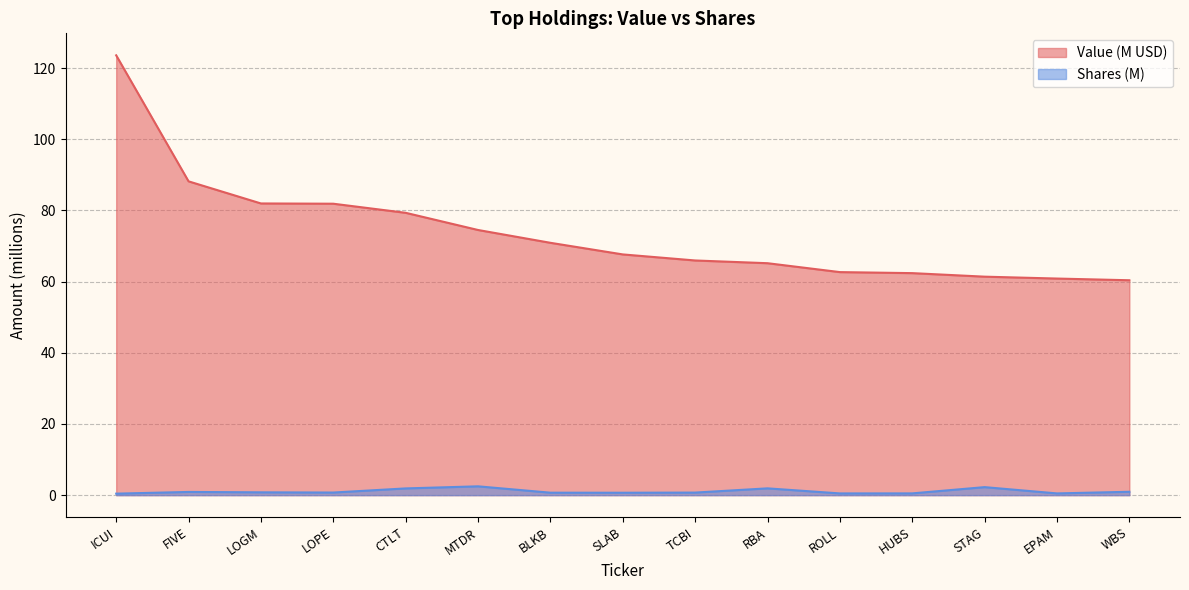

Reading left to right, transcribe all the data shown in this chart.

Value: 123.6	88.2	82.0	81.9	79.3	74.5	70.9	67.6	65.9	65.2	62.7	62.4	61.4	60.9	60.4
Shares or principal amount: 0.4	0.9	0.8	0.7	1.9	2.5	0.7	0.7	0.7	1.9	0.5	0.5	2.3	0.5	0.9